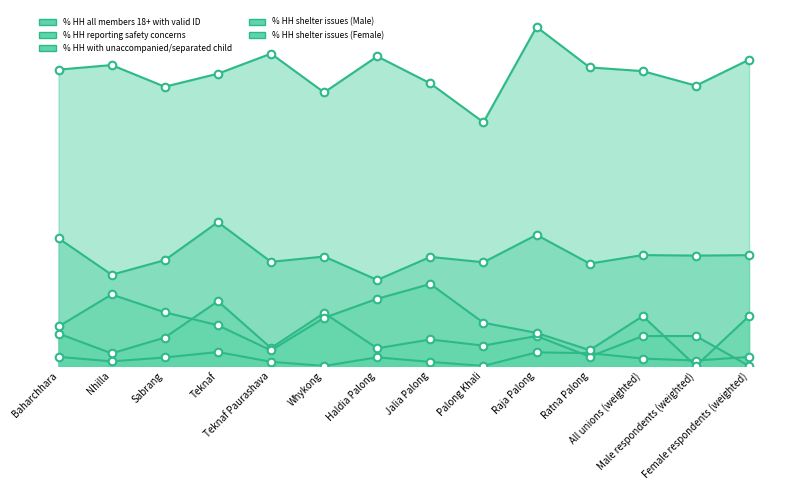

Is the value of % HH all members 18+ with valid ID at Male respondents (weighted) greater than the value of % HH with unaccompanied/separated child at Haldia Palong?

Yes